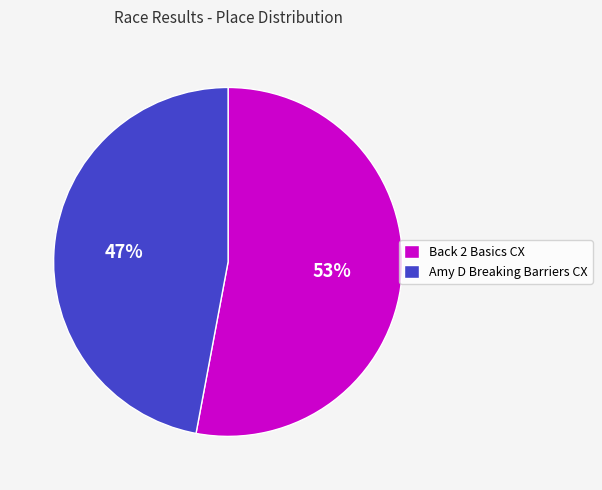

To the nearest percent, what percentage of the pie is Amy D Breaking Barriers CX?

47%